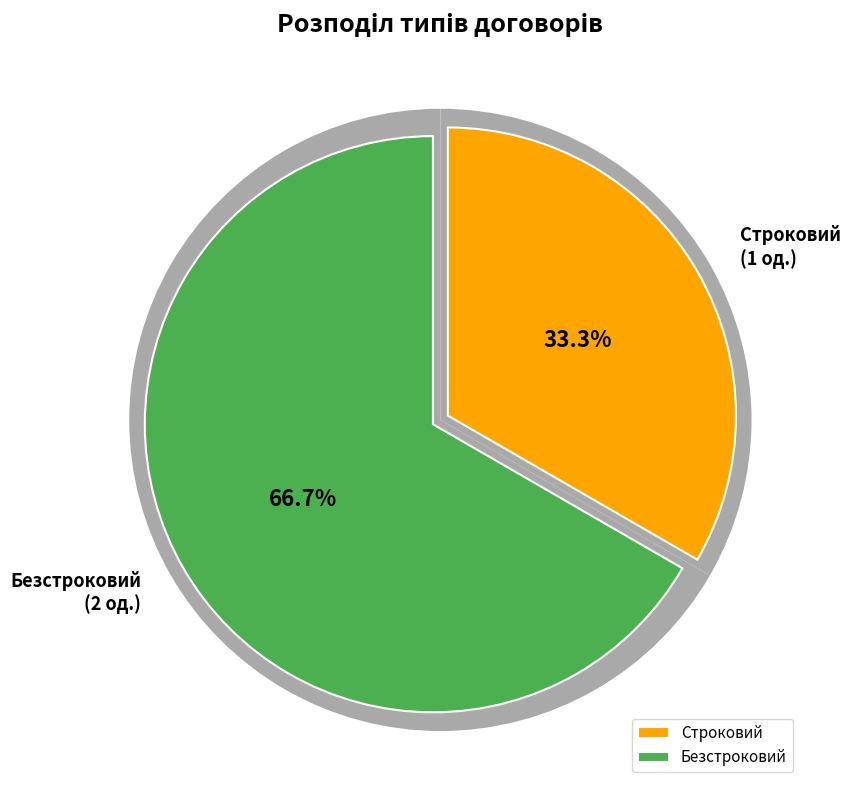

Does Безстроковий represent more than half of the total?

Yes